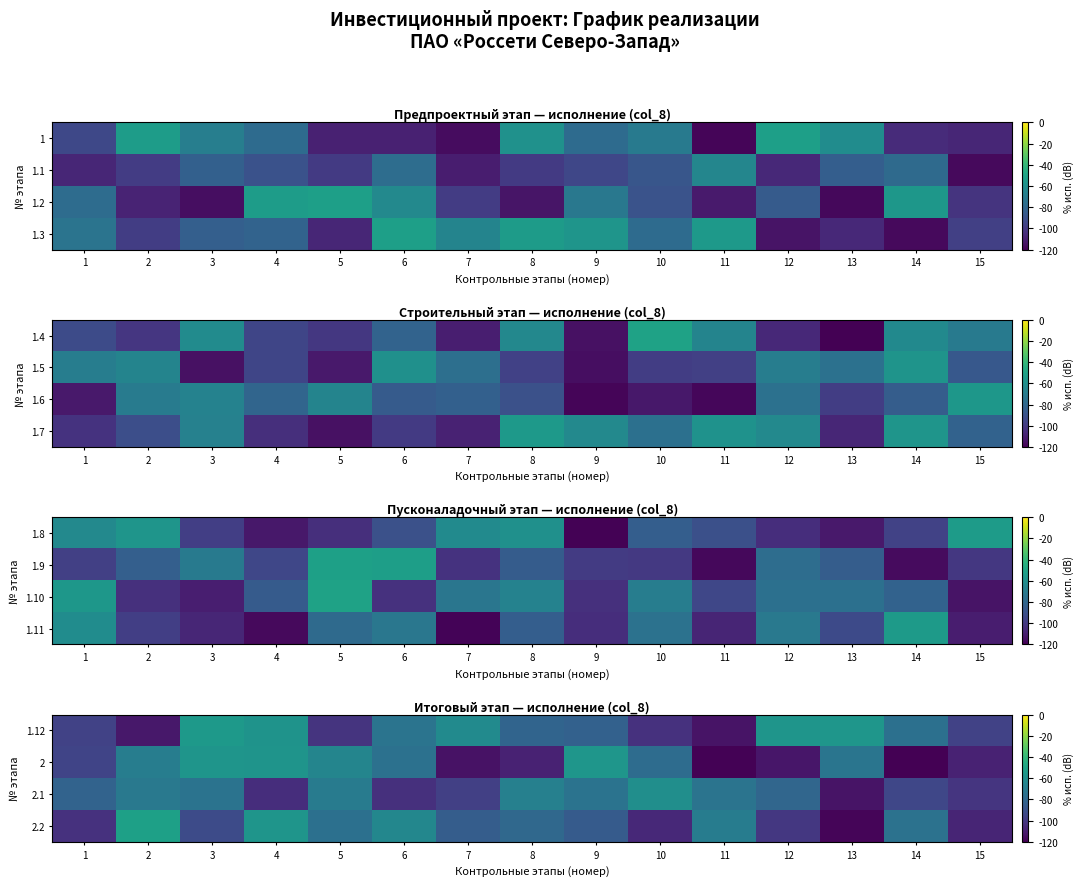

Is the value of 2 at 6 greater than the value of 2.2 at 7?

Yes